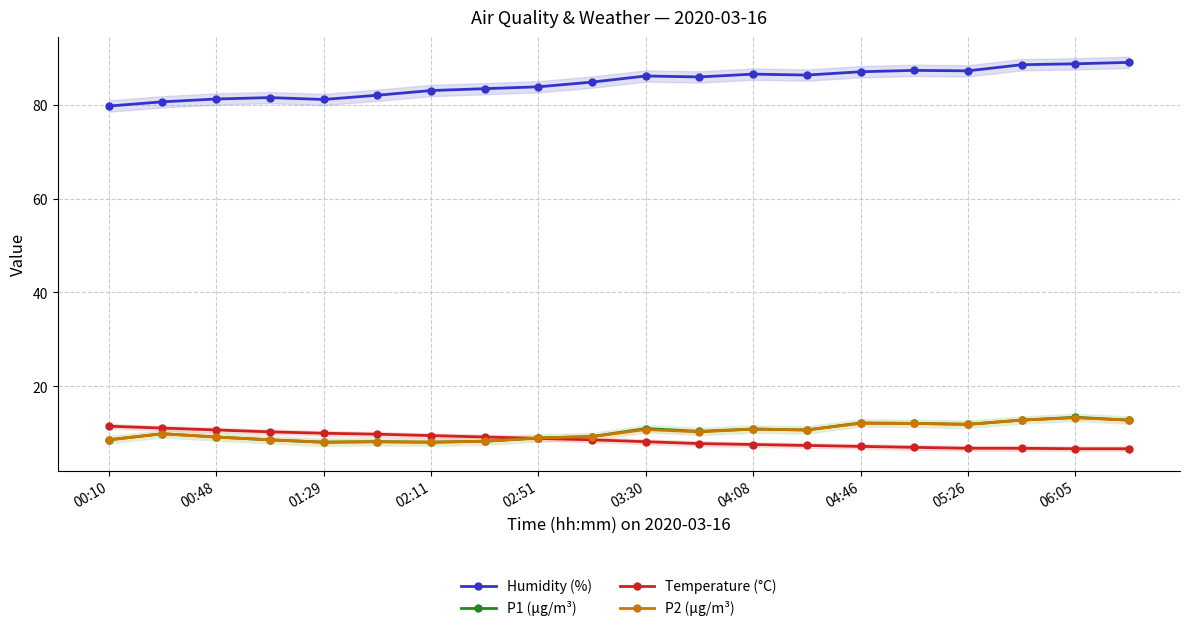

At which category does the chart reach its peak across all series?

19